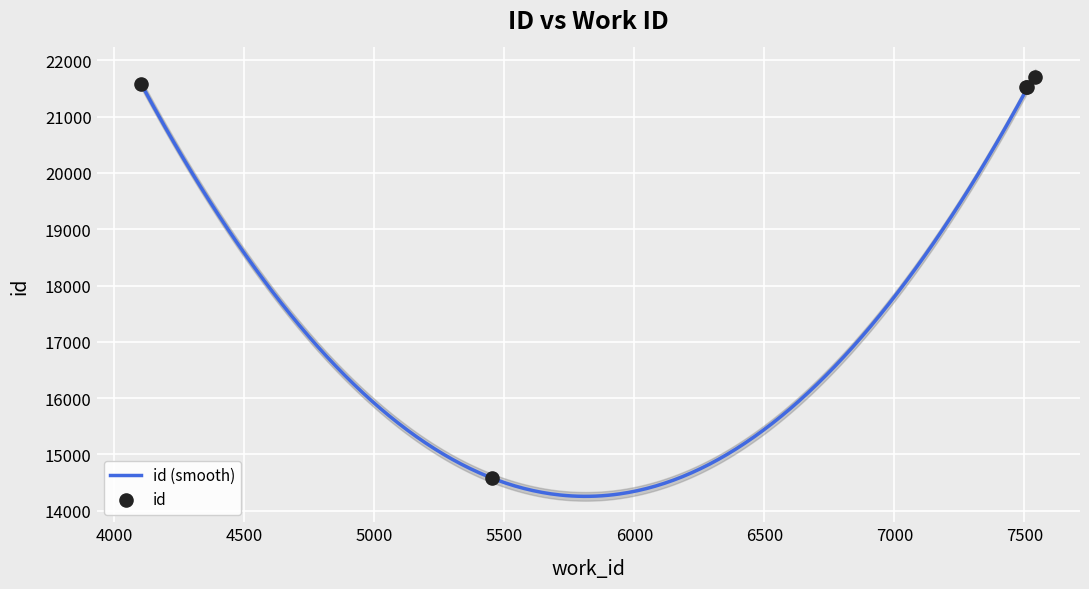

Approximately how many times larger is the value at 7542 compared to 7511?

1.0